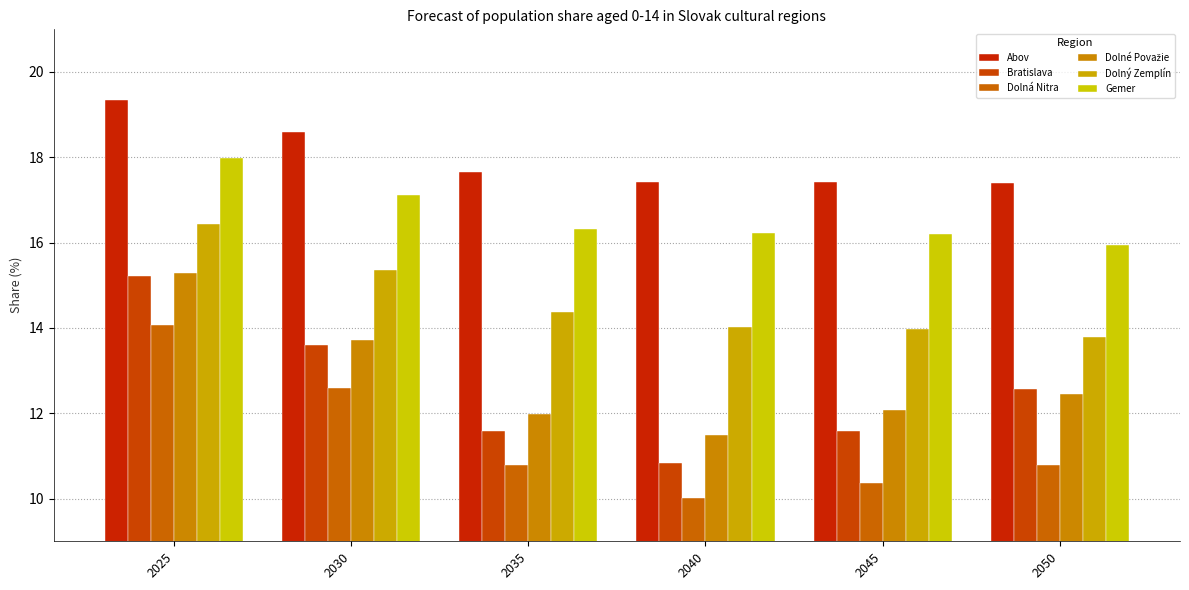

What is the total value across all series at 2035?

82.7